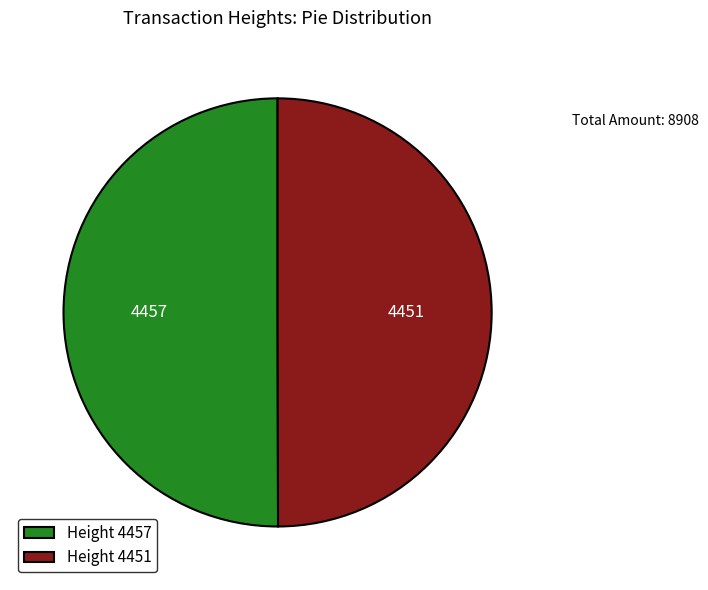

What is the ratio of the value at Height 4451 to the value at Height 4457?

1.0